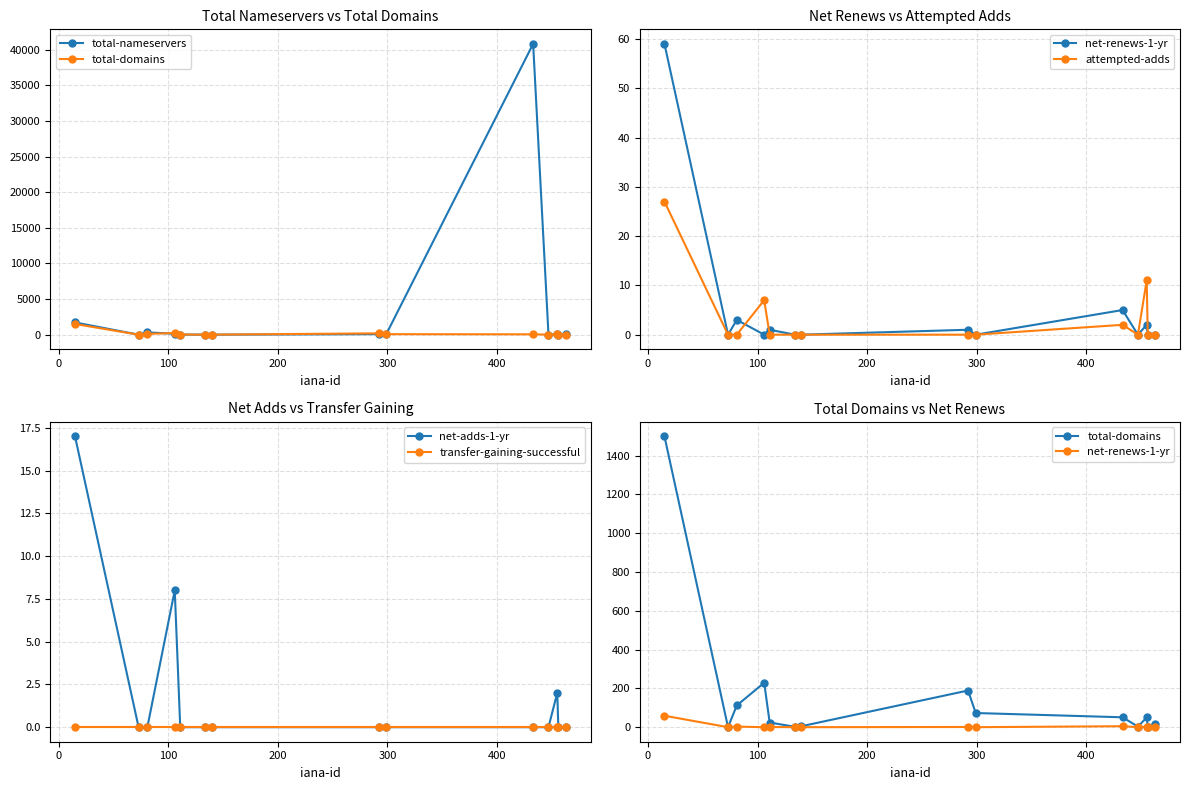

Which series has the largest total across all categories?

total-nameservers